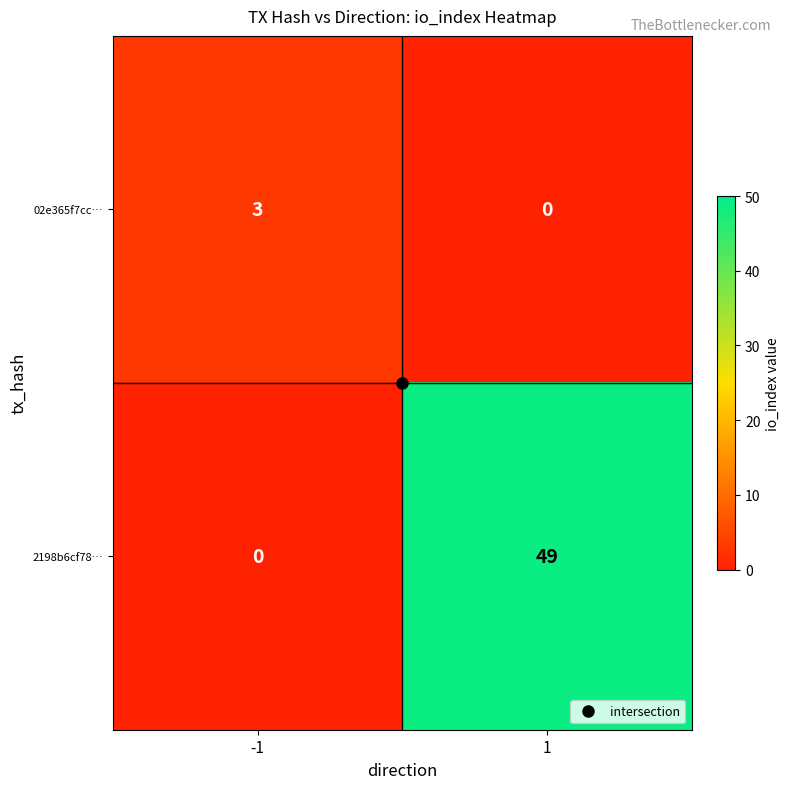

The value of 2198b6cf78… at -1 is -16. True or false?

False